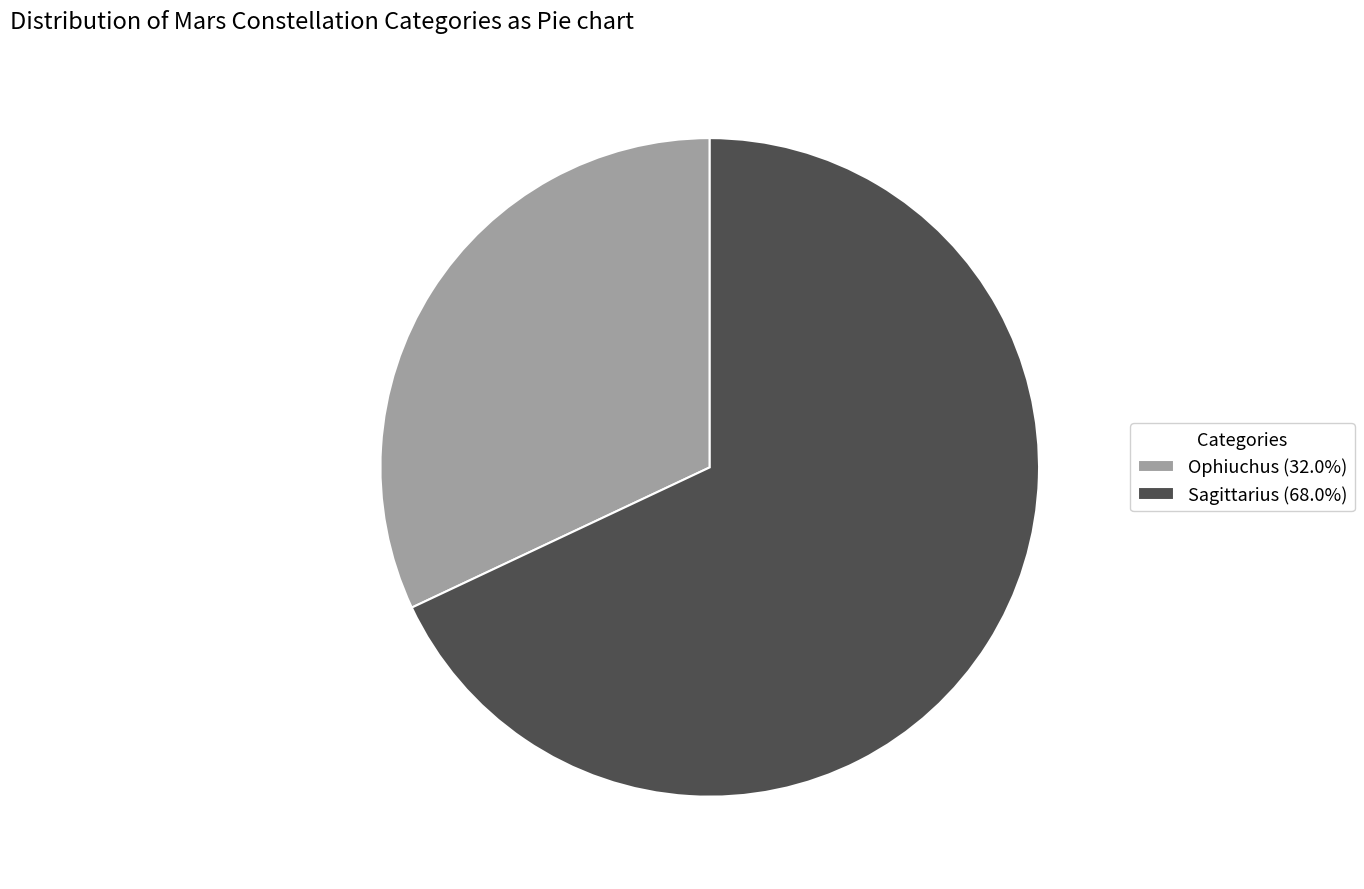

Which slice is the smallest?

Ophiuchus